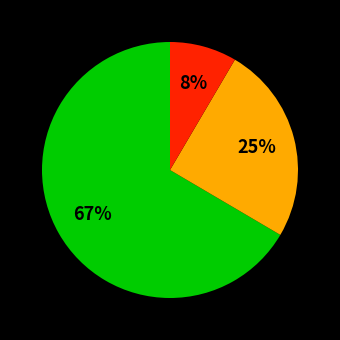

Does any single category account for the majority?

Yes